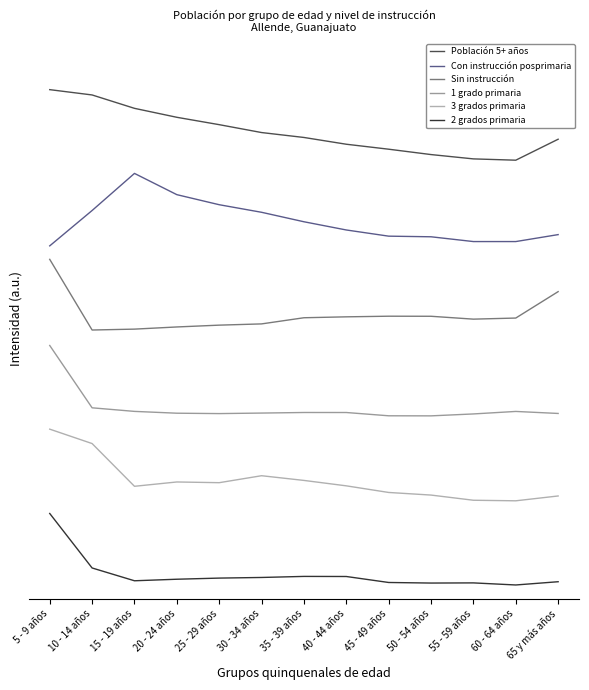

What is the difference between the maximum and second lowest values in the Con instrucción posprimaria series?

1.0